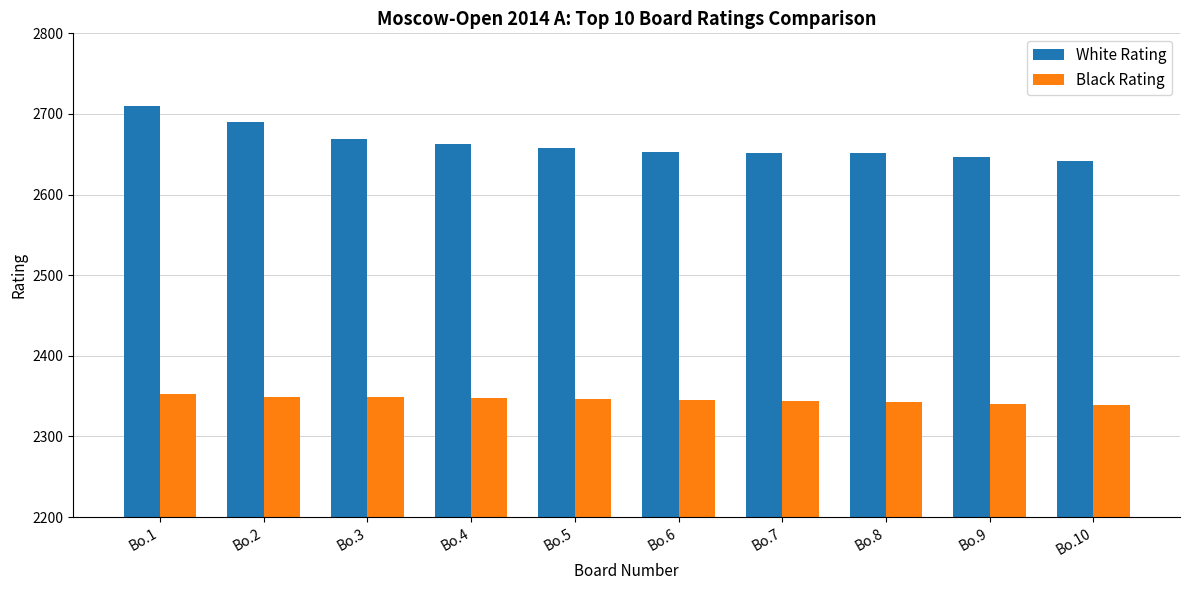

What is the smallest value displayed?

2339